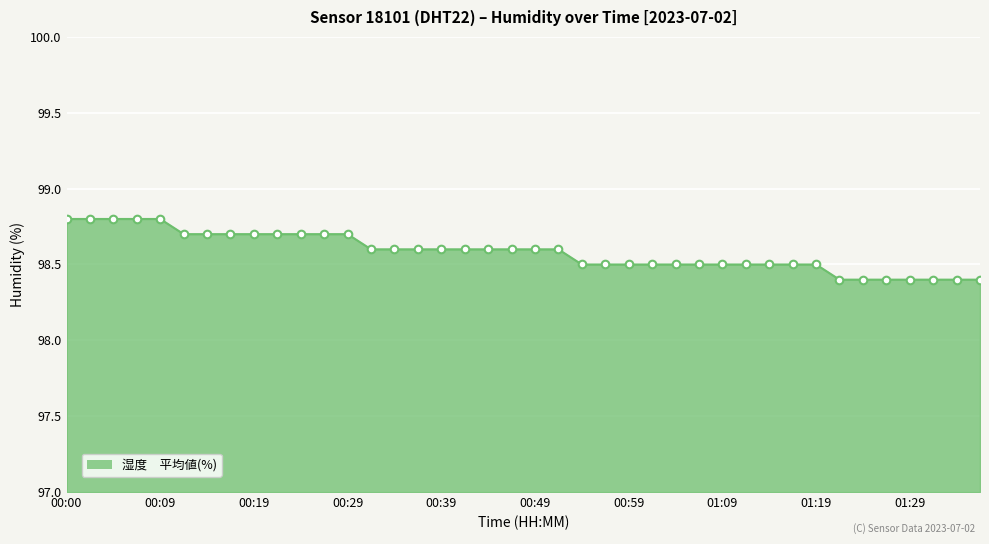

What is the difference between the maximum and minimum values?

0.4